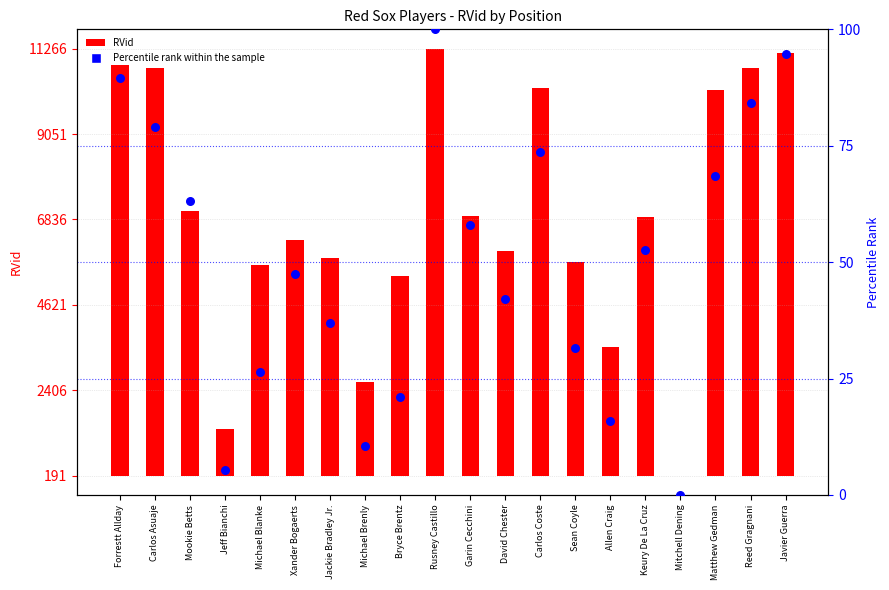

Which series reaches the maximum Y coordinate?

RVid